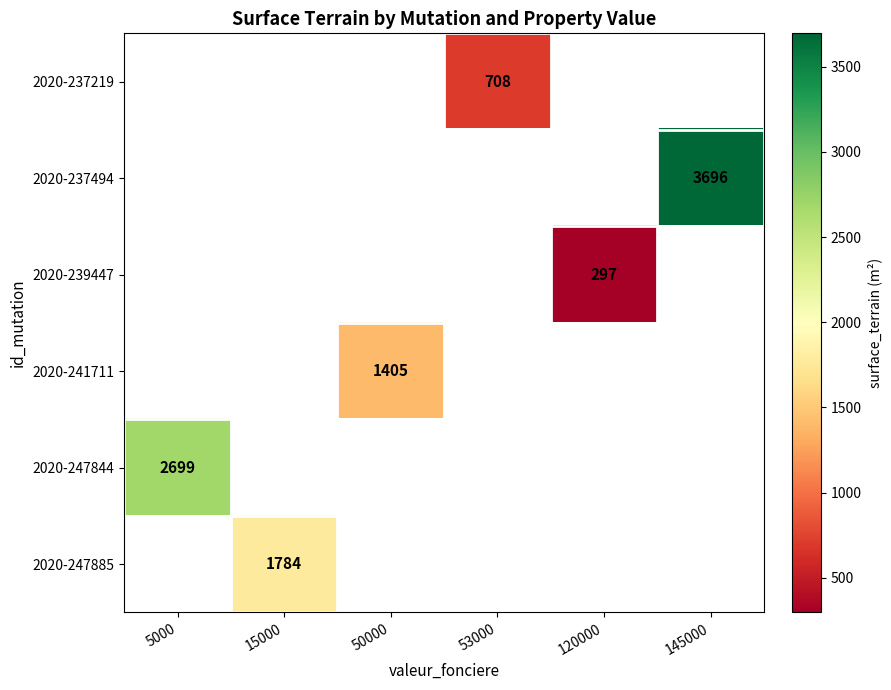

The 2020-237494 series shows 5163 at 145000. True or false?

False